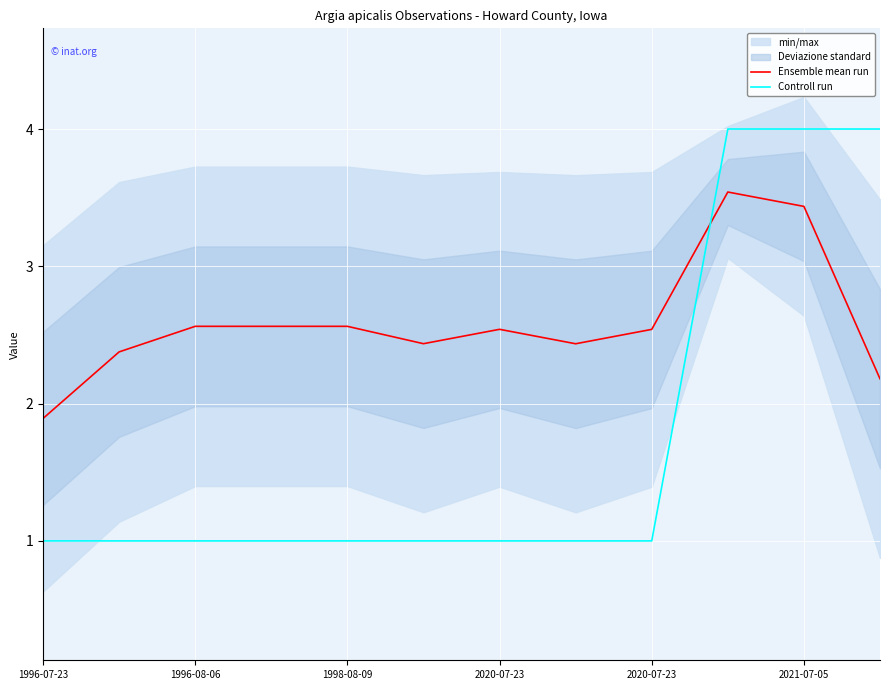

Where is the first local maximum for Ensemble mean run?

2020-07-23